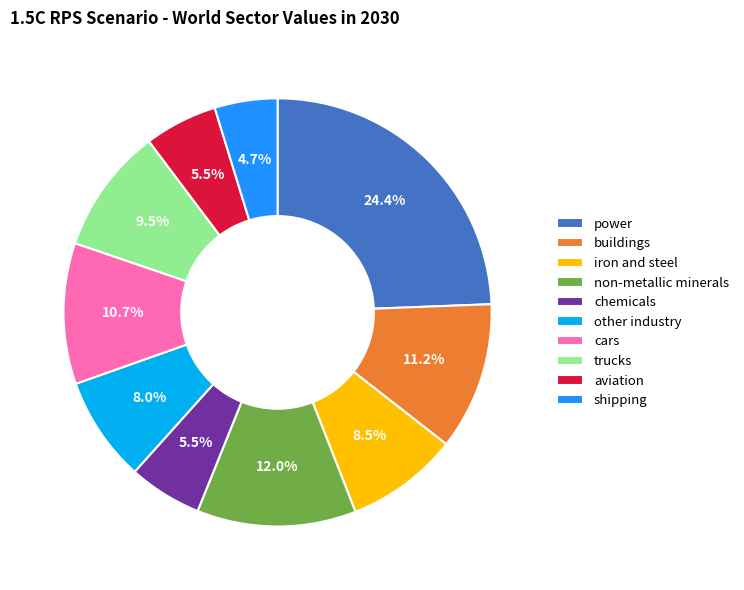

What percentage is NOT represented by iron and steel?

91.5%